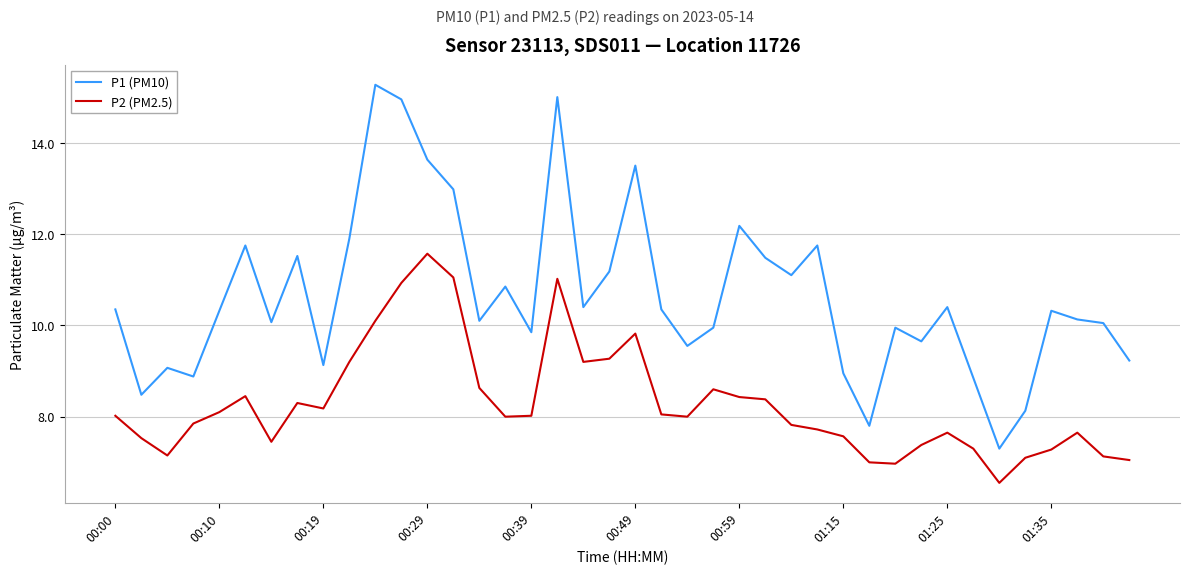

What is the highest value of the P2 (PM2.5) series?

11.6